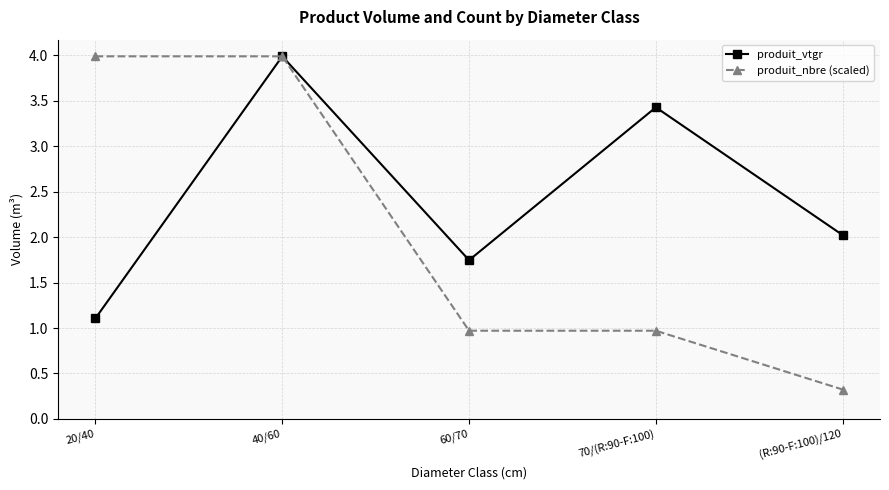

Where is the first local maximum for produit_vtgr?

40/60